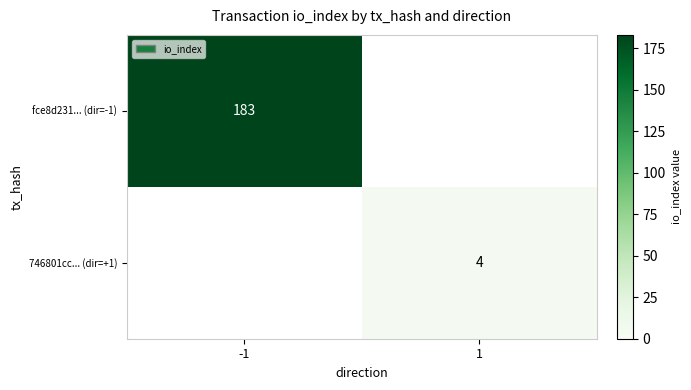

The 746801cc... (dir=+1) series shows 6 at 1. True or false?

False